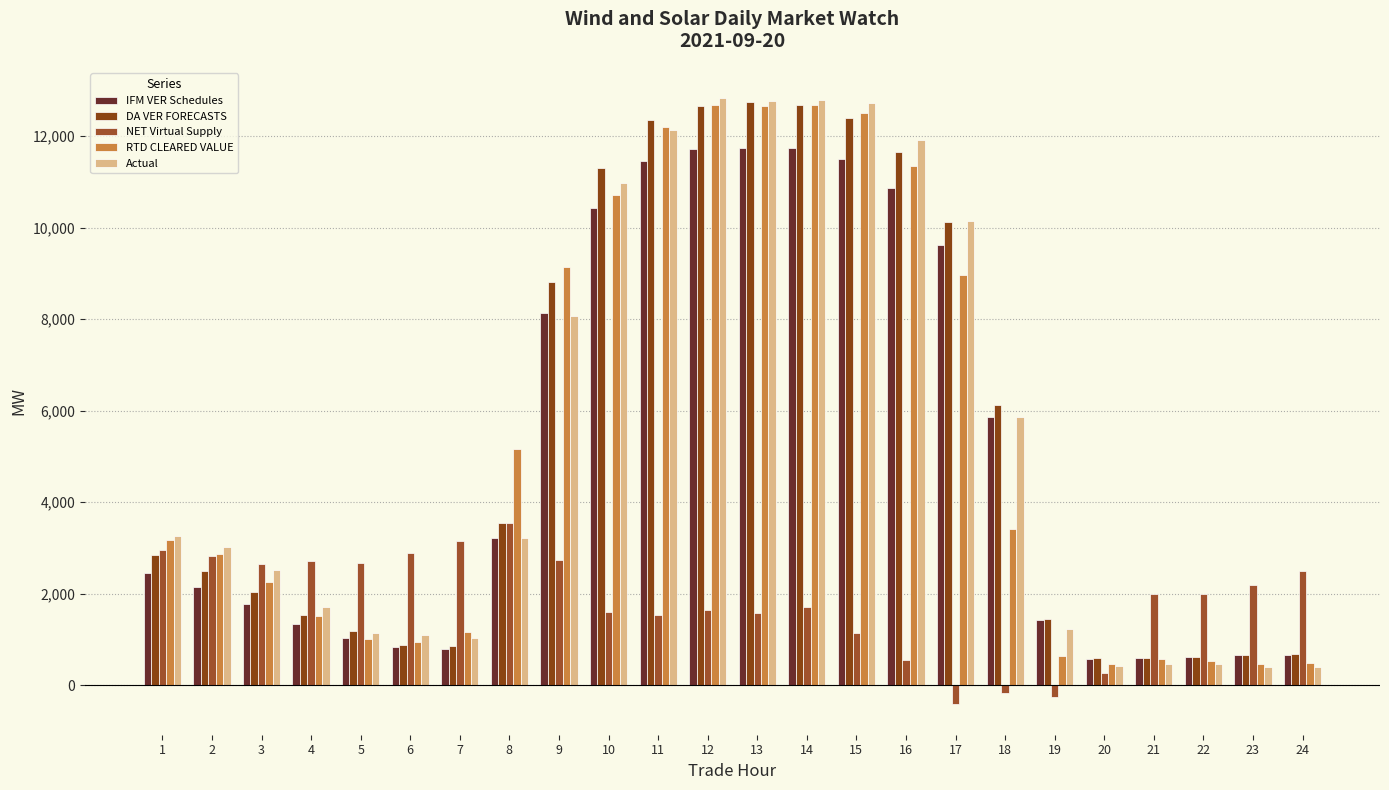

Reading left to right, what are all the values shown in this chart?

IFM VER Schedules: 1=2441.9	2=2143.2	3=1766.6	4=1324.0	5=1036.7	6=821.6	7=788.4	8=3206.2	9=8139.1	10=10430.2	11=11451.2	12=11718.8	13=11732.5	14=11732.8	15=11497.8	16=10867.9	17=9607.3	18=5868.1	19=1416.5	20=570.6	21=581.7	22=623.5	23=654.6	24=661.1
DA VER FORECASTS: 1=2846.6	2=2485.1	3=2034.7	4=1534.5	5=1182.2	6=881.5	7=852.9	8=3548.0	9=8810.1	10=11300.4	11=12352.0	12=12647.9	13=12750.3	14=12681.2	15=12386.7	16=11651.9	17=10112.8	18=6114.7	19=1454.7	20=602.3	21=594.1	22=609.7	23=663.7	24=685.7
NET Virtual Supply: 1=2950.6	2=2816.7	3=2655.5	4=2705.6	5=2661.7	6=2884.1	7=3153.4	8=3551.4	9=2735.8	10=1599.5	11=1523.0	12=1637.5	13=1564.4	14=1706.8	15=1139.9	16=551.2	17=-422.7	18=-166.8	19=-254.8	20=255.0	21=1997.9	22=1995.2	23=2183.3	24=2488.1
RTD CLEARED VALUE: 1=3179.3	2=2855.9	3=2255.5	4=1509.2	5=1004.4	6=930.7	7=1156.2	8=5151.6	9=9135.7	10=10700.4	11=12198.7	12=12679.3	13=12664.2	14=12668.0	15=12492.9	16=11334.6	17=8966.0	18=3410.8	19=639.9	20=469.1	21=559.9	22=528.6	23=458.0	24=478.6
Actual: 1=3248.5	2=3020.1	3=2525.0	4=1700.5	5=1131.4	6=1091.0	7=1020.9	8=3211.1	9=8074.6	10=10968.9	11=12128.4	12=12827.8	13=12755.3	14=12783.9	15=12711.6	16=11916.7	17=10142.8	18=5856.5	19=1235.9	20=409.1	21=459.8	22=459.0	23=395.9	24=393.2